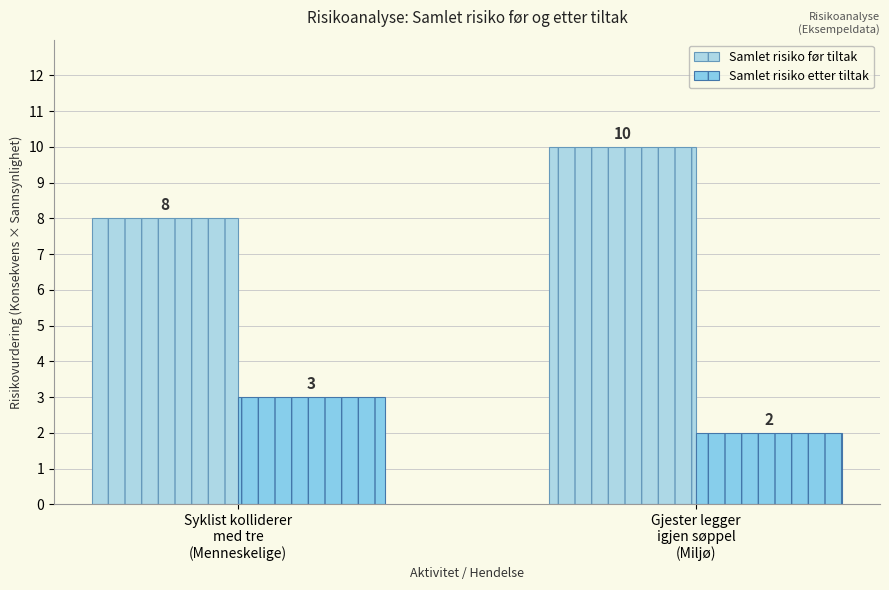

What position from the left is Syklist kolliderer
med tre
(Menneskelige)?

1